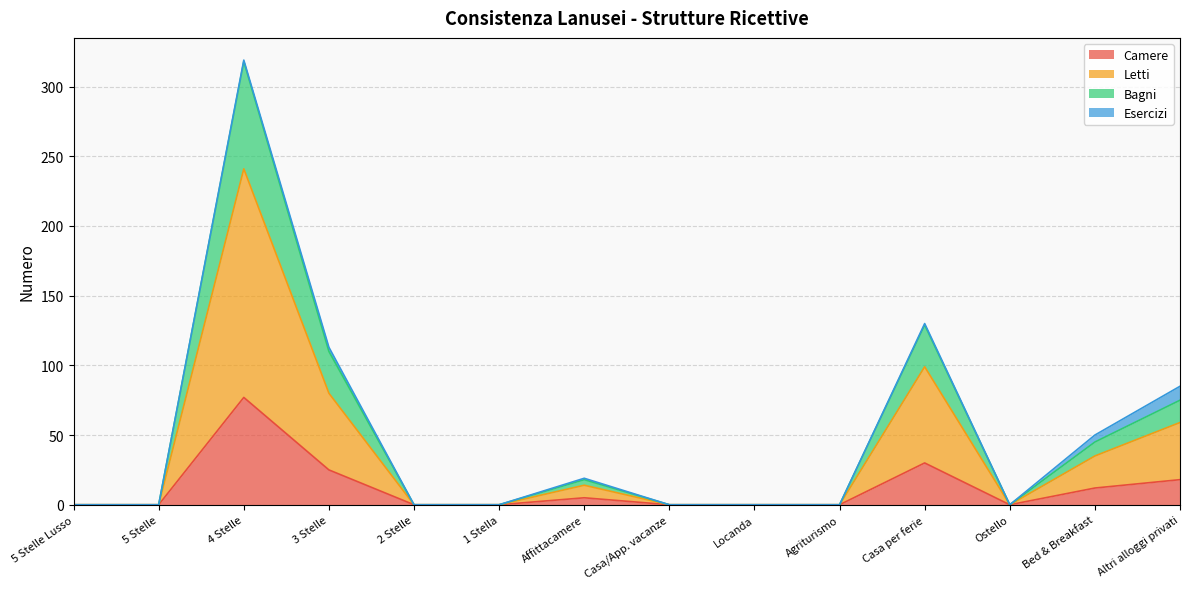

What is the difference between the Camere values at 3 Stelle and Casa per ferie?

5